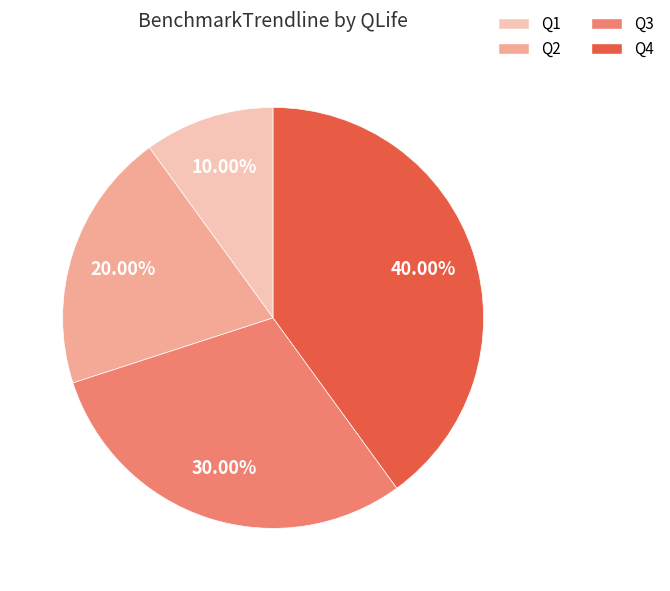

To the nearest percent, what is the combined percentage of Q4 and Q1?

50%